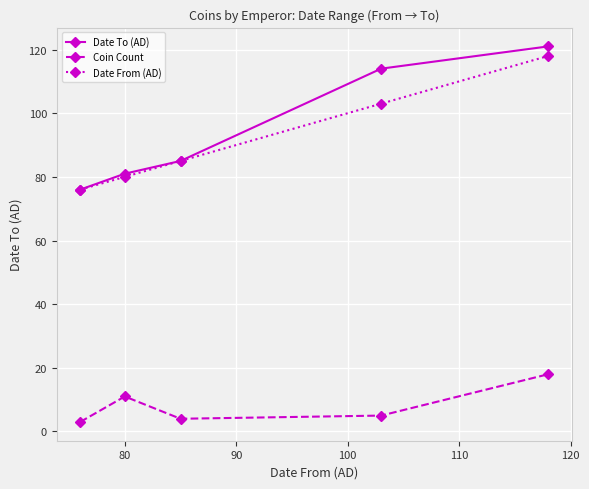

True or false: Date From (AD) and Coin Count intersect in this chart.

False